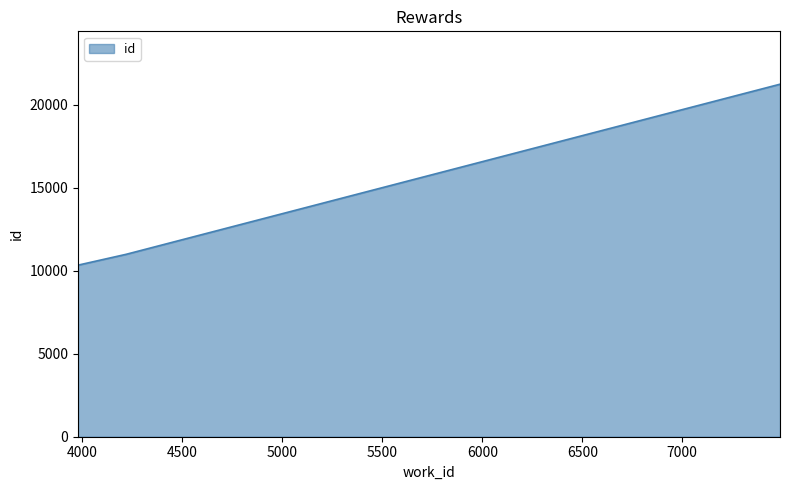

How many lines are shown in the chart?

1